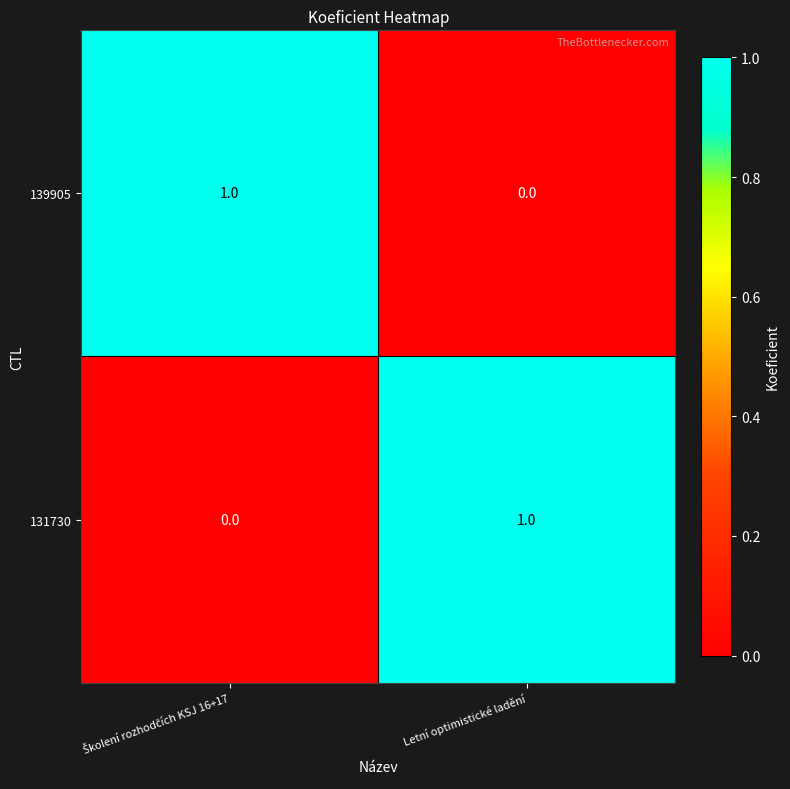

Rank the series at Letní optimistické ladění from lowest to highest value.

139905, 131730